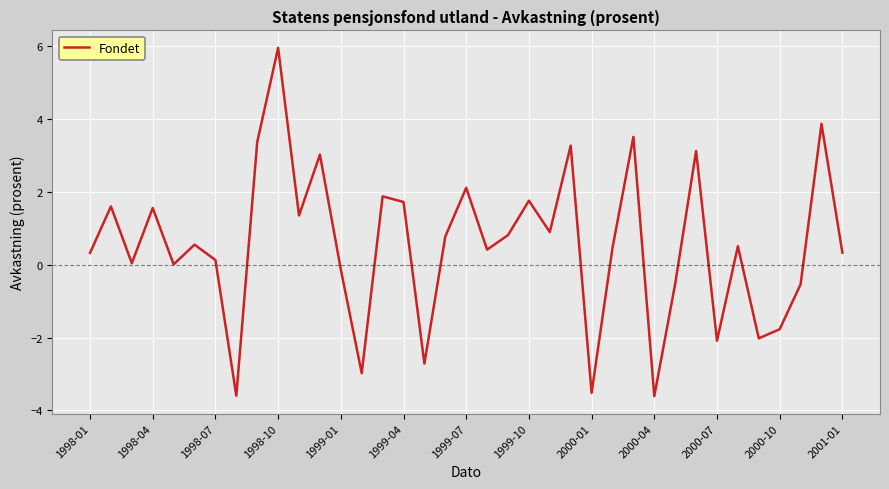

What is the difference between the maximum and minimum values?

9.6